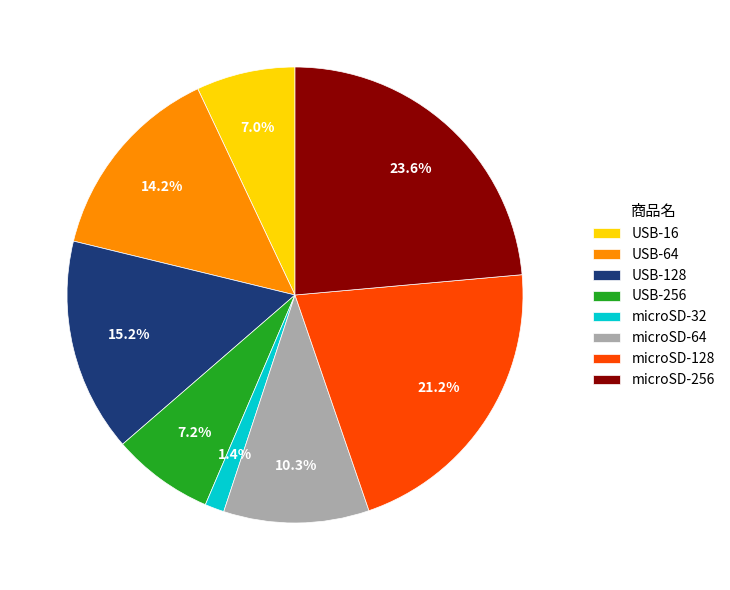

What is the smallest slice in the pie chart?

microSD-32